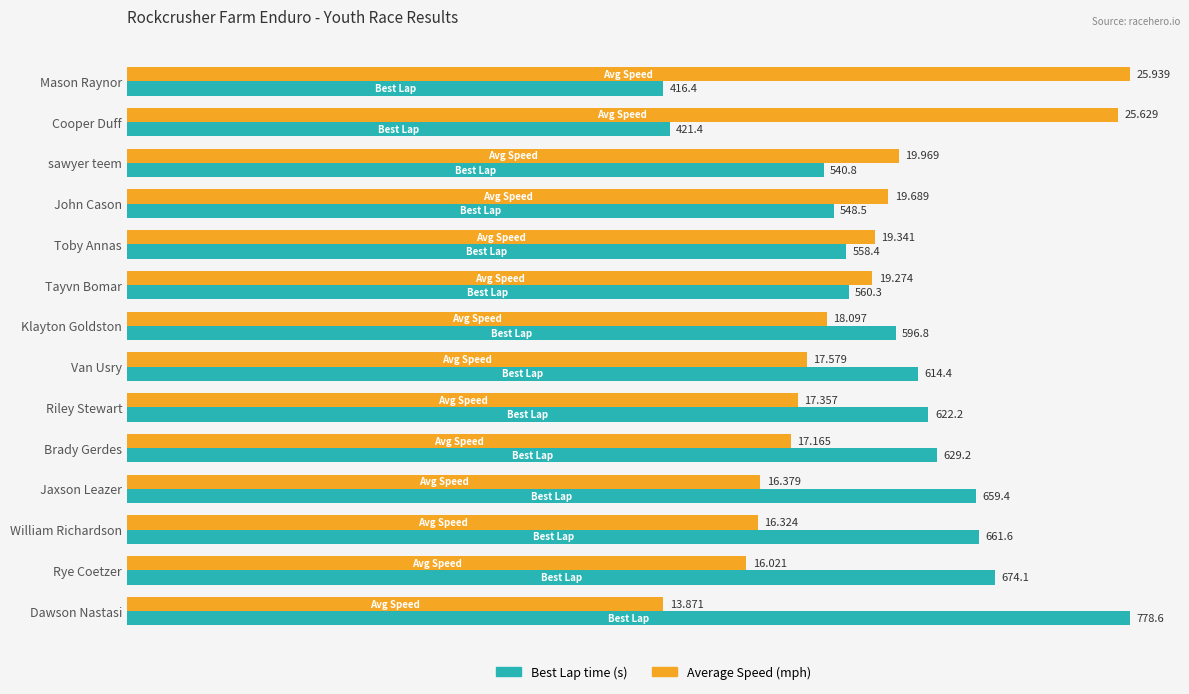

Rank the categories by Best Lap time (s) value from lowest to highest.

Mason Raynor, Cooper Duff, sawyer teem, John Cason, Toby Annas, Tayvn Bomar, Klayton Goldston, Van Usry, Riley Stewart, Brady Gerdes, Jaxson Leazer, William Richardson, Rye Coetzer, Dawson Nastasi